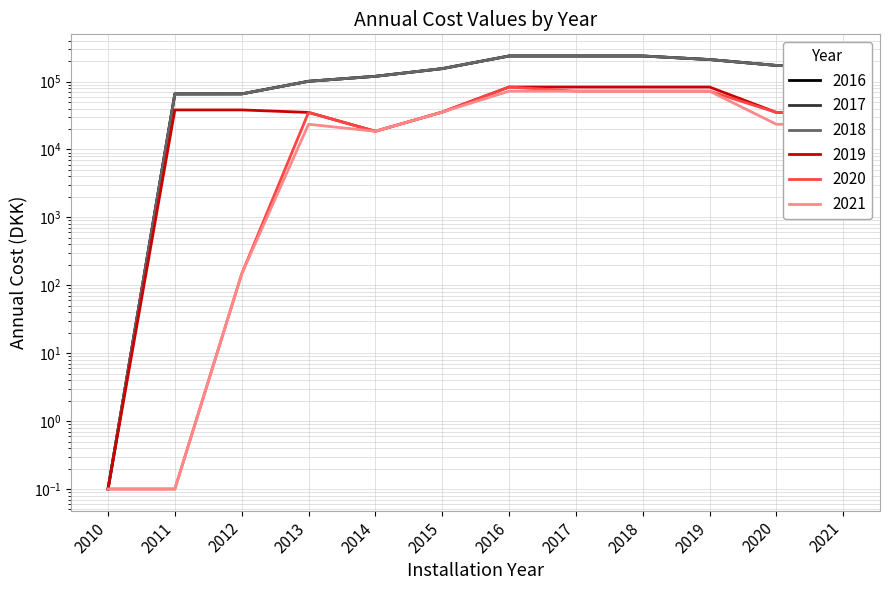

What is the difference between the 2017 values at 2013 and 2016?

137035.2